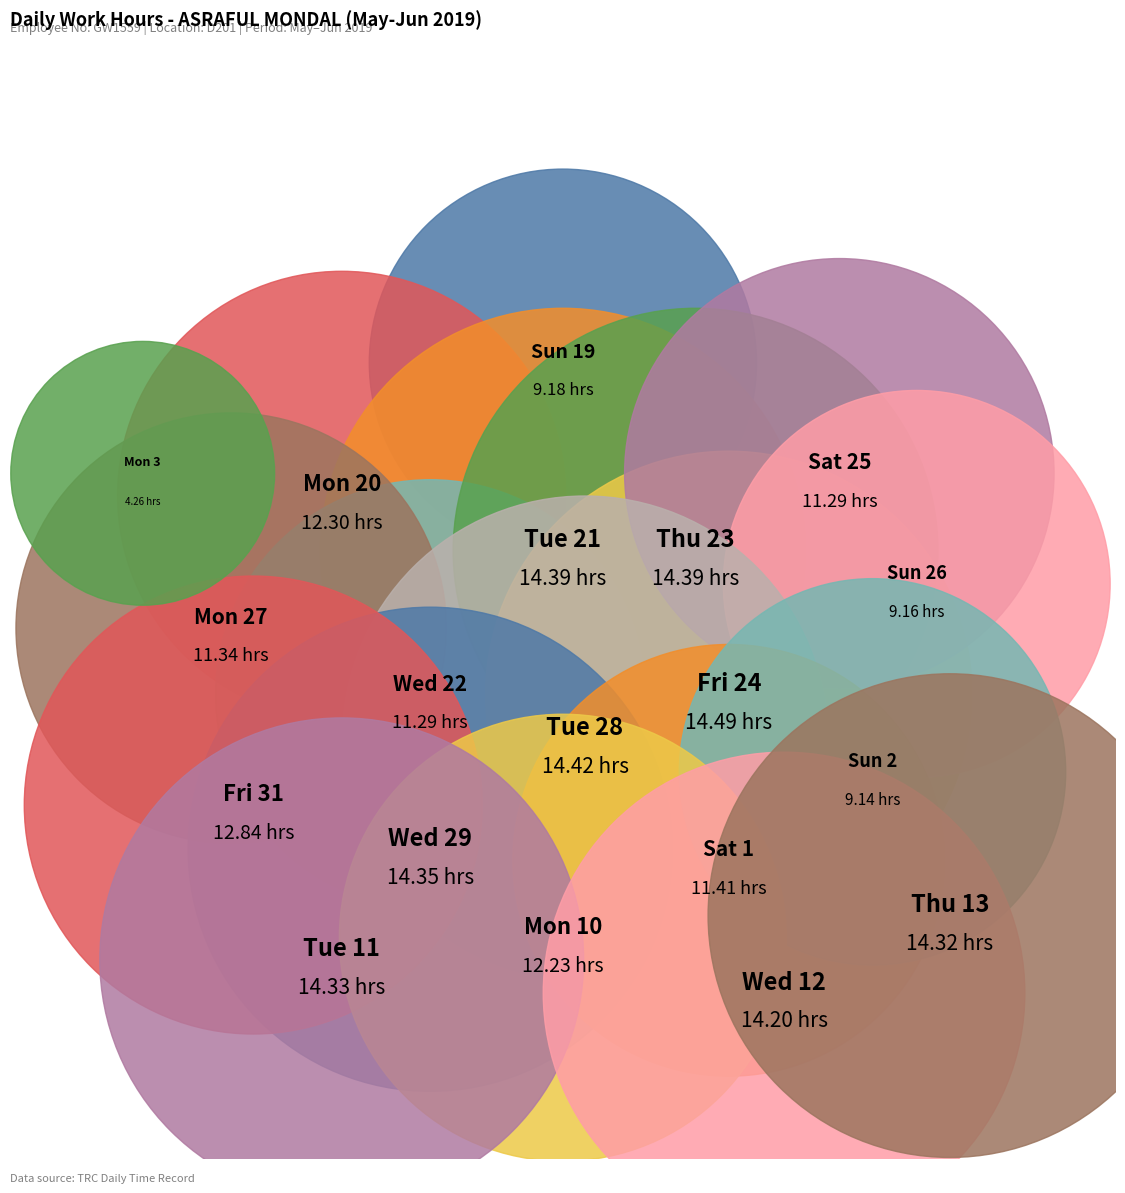

To the nearest percent, what percentage of the pie is Sun 19?

4%